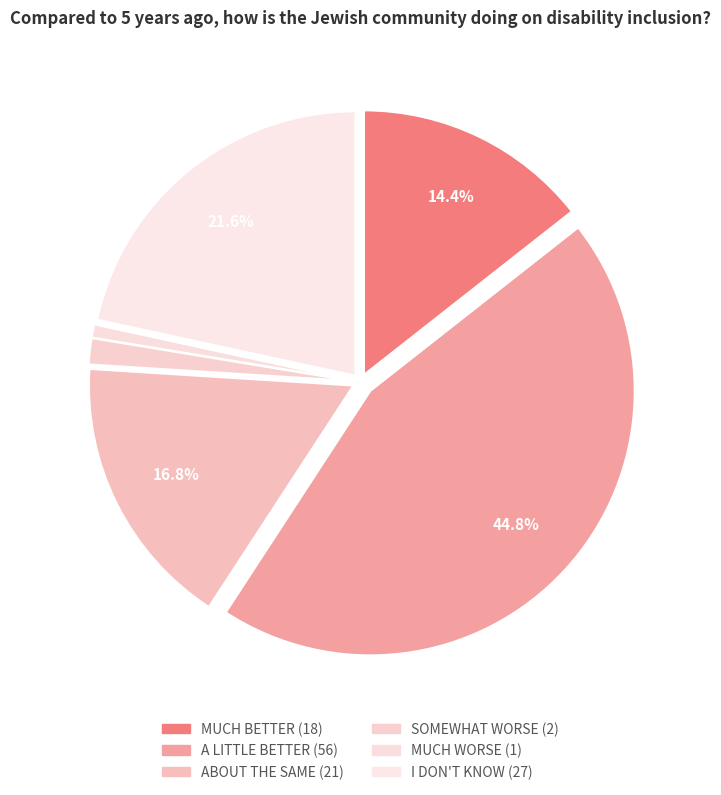

To the nearest percent, what is the average slice percentage?

17%